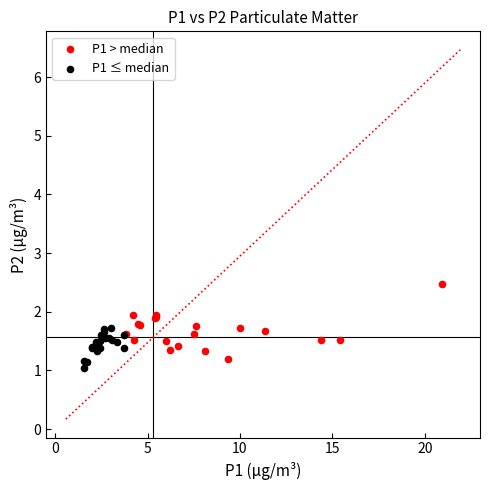

Which series has the largest Y range (max minus min)?

P1 > median